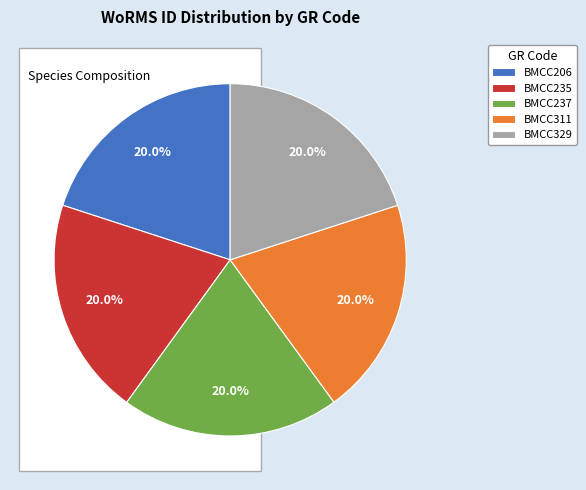

To the nearest percent, what is the average slice percentage?

20%